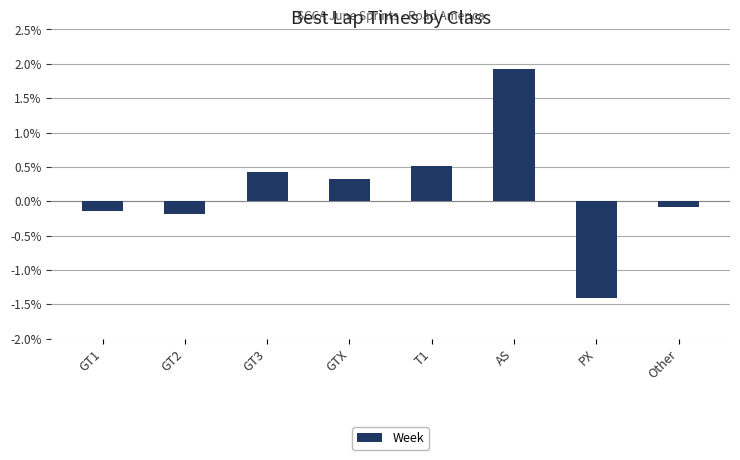

What is the value of the 8th bar from the left?

-0.1